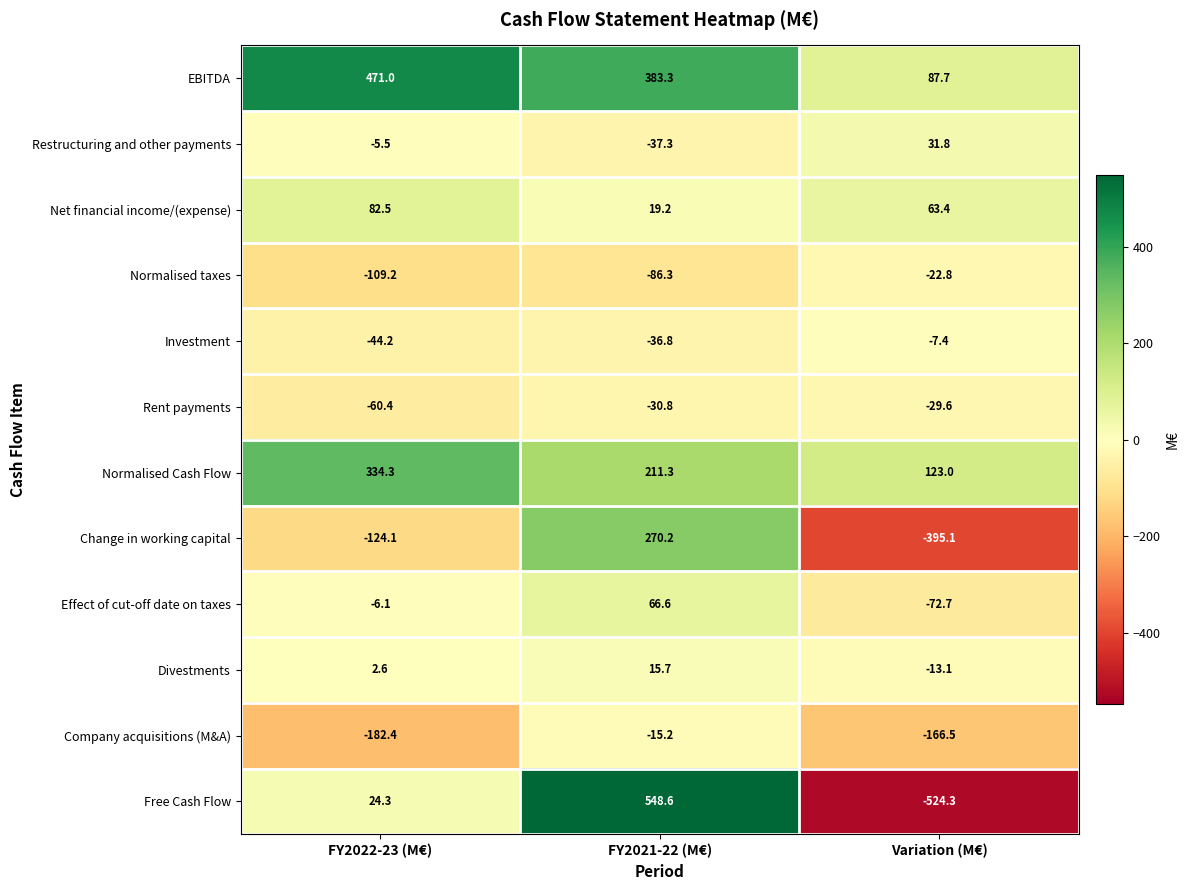

The Rent payments series shows -44.8 at FY2021-22 (M€). True or false?

False